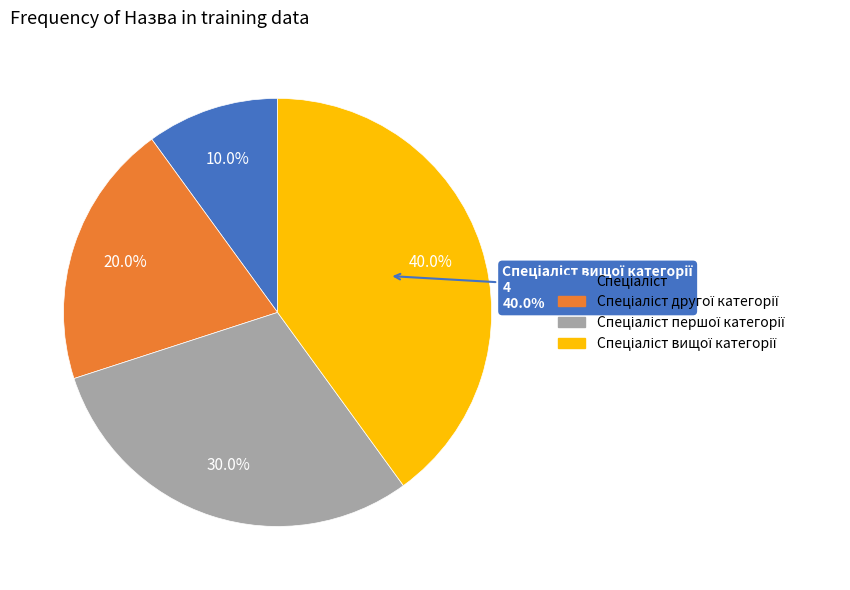

True or false: Спеціаліст accounts for 10% of the total.

True